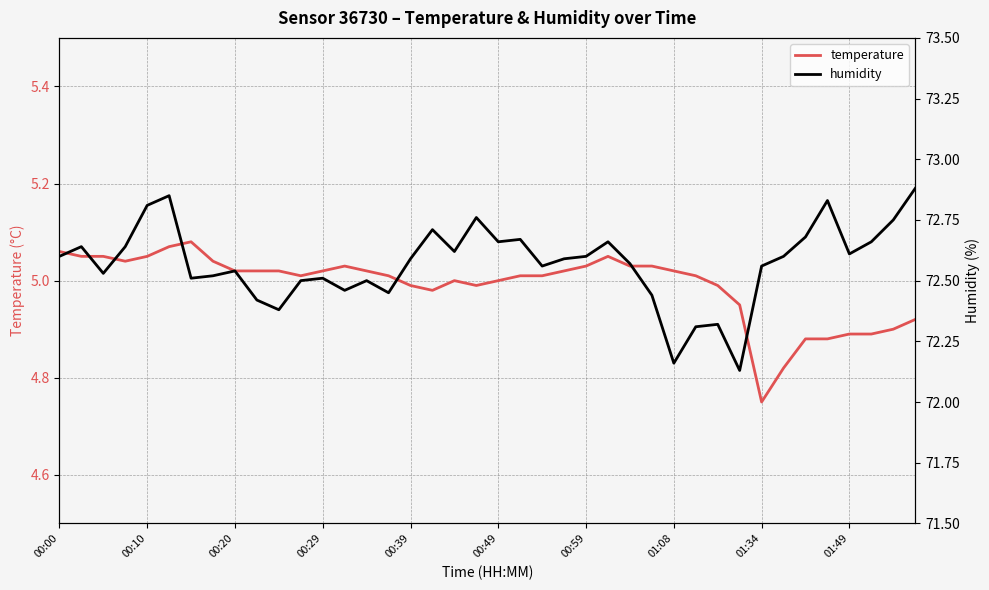

What is the sum of all temperature values?

199.6